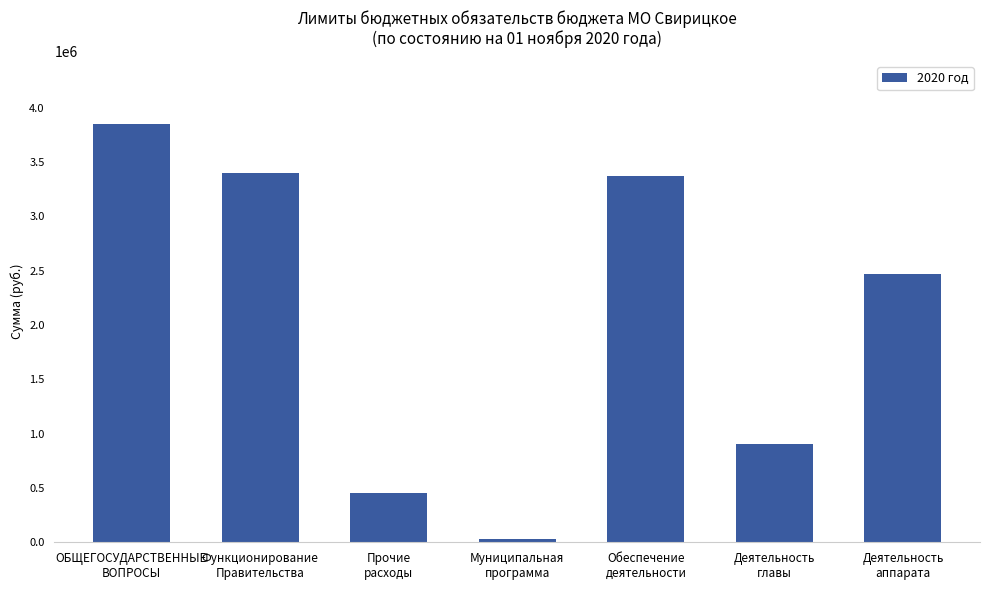

Reading left to right, what are all the values shown in this chart?

ОБЩЕГОСУДАРСТВЕННЫЕ
ВОПРОСЫ=3852152.8	Функционирование
Правительства=3395671.8	Прочие
расходы=456481.0	Муниципальная
программа=27000.0	Обеспечение
деятельности=3368671.8	Деятельность
главы=902793.2	Деятельность
аппарата=2465878.6